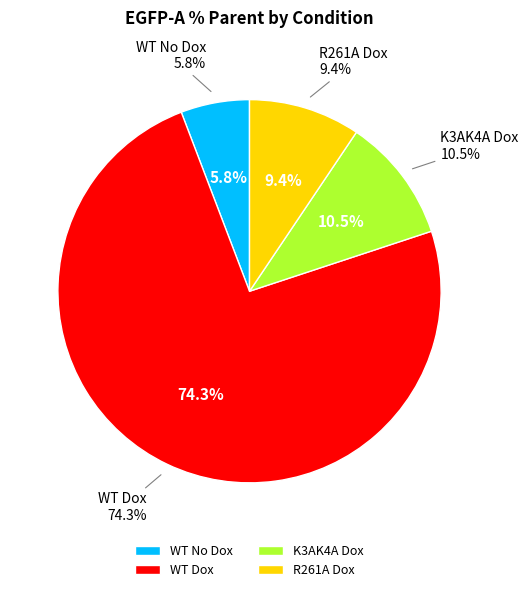

What is the majority slice?

WT Dox